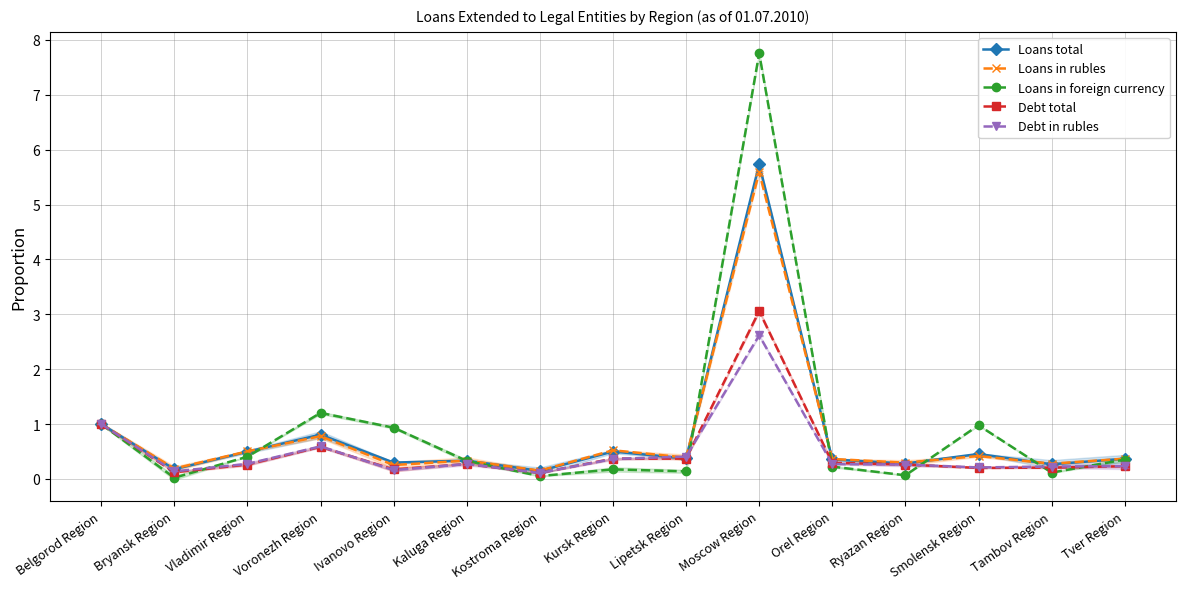

Where is the first local minimum for Debt total?

Bryansk Region